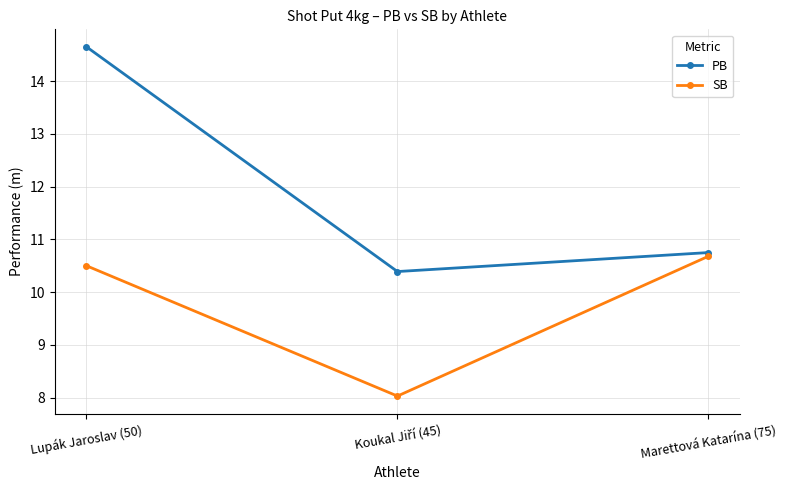

How many values in the SB series are below 10?

1